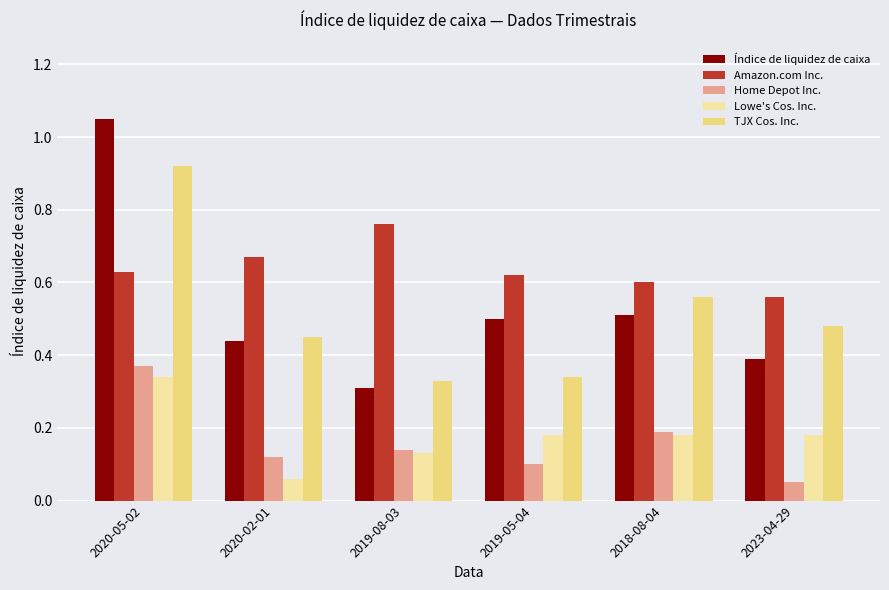

Which category has the highest value across all series?

2020-05-02